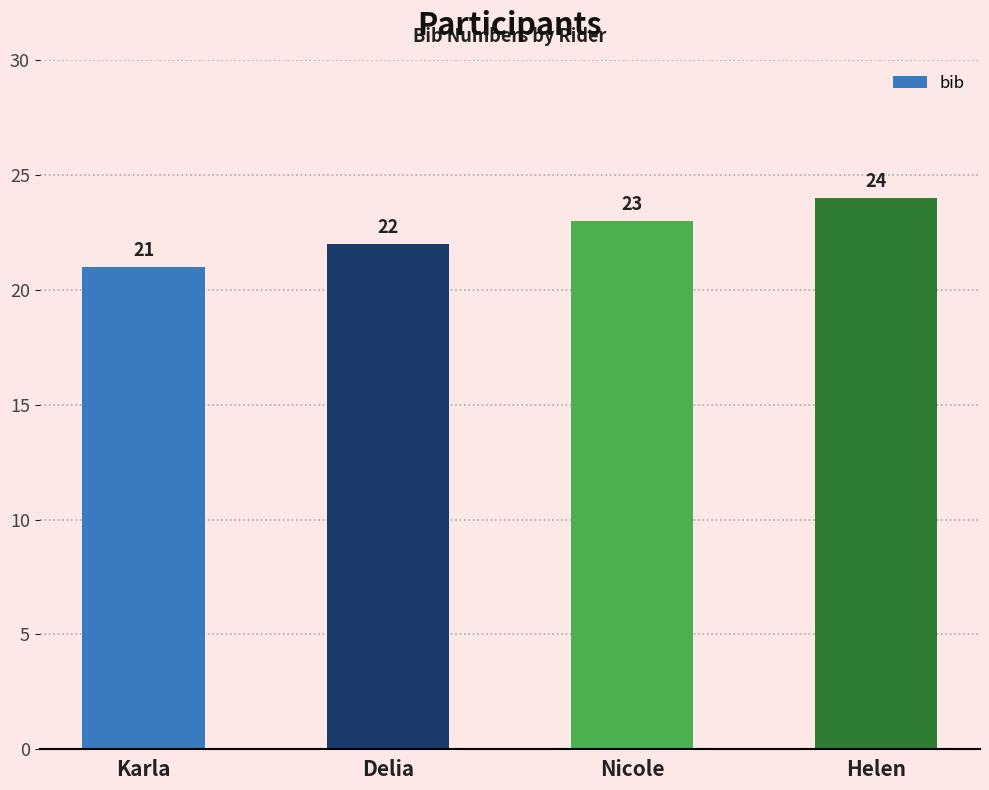

What is the change in value from Delia to Nicole?

+1